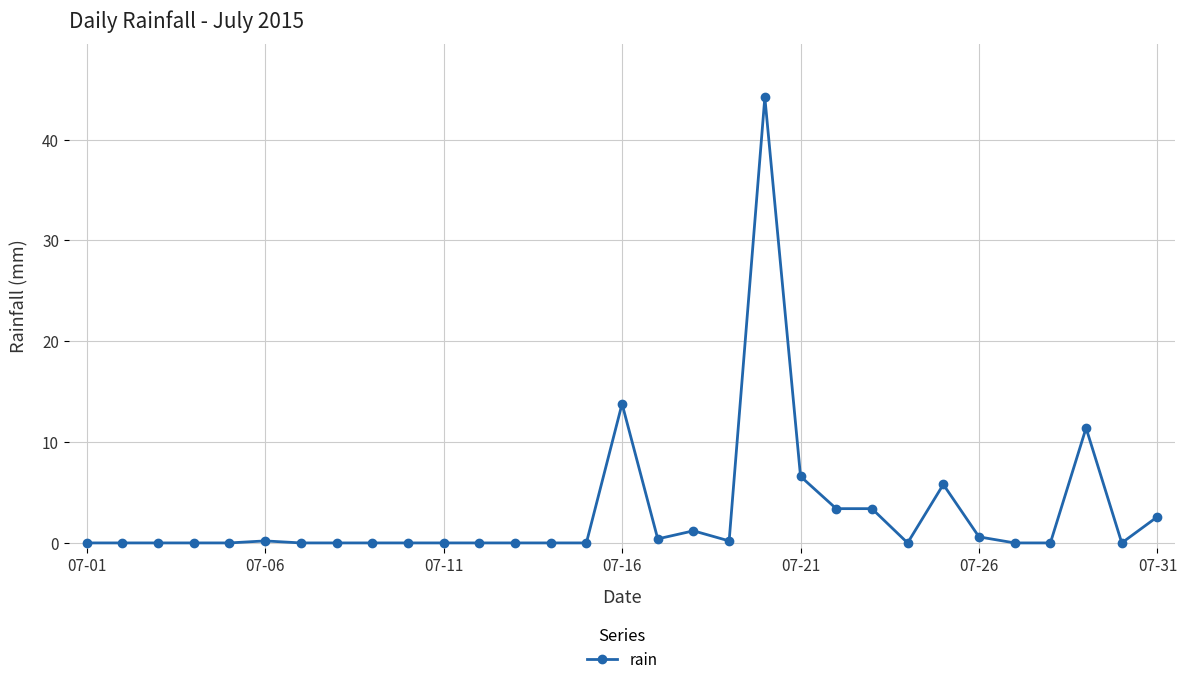

True or false: the data has more than 1 interior local peaks.

True